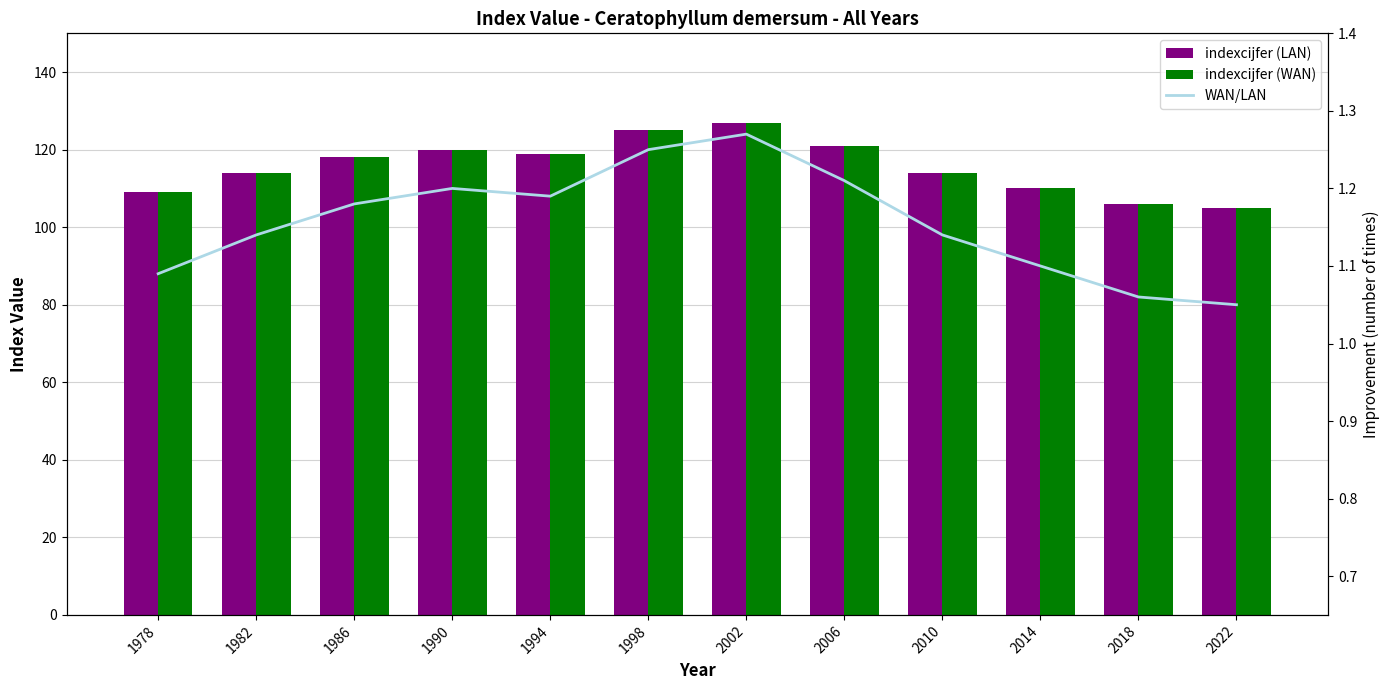

Is it true that indexcijfer (WAN) equals 119.0 at 1994?

True